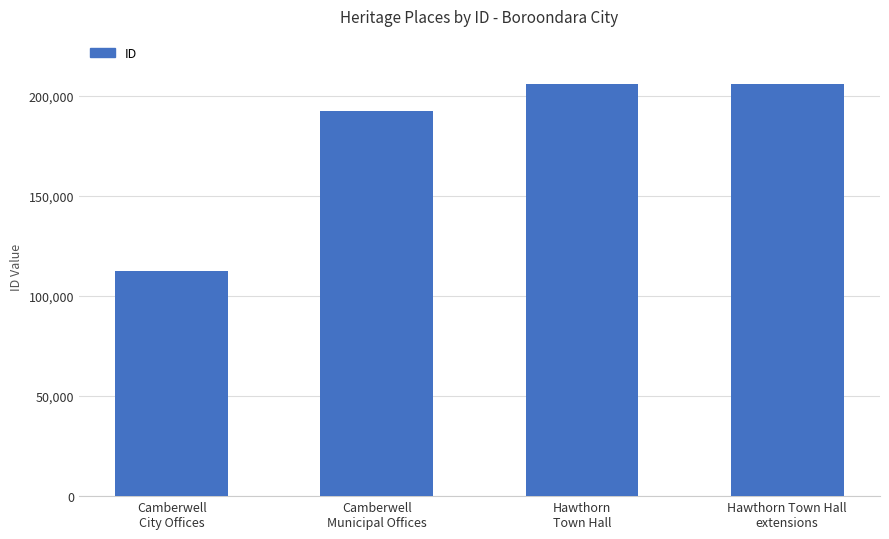

What is the greatest value displayed?

206042